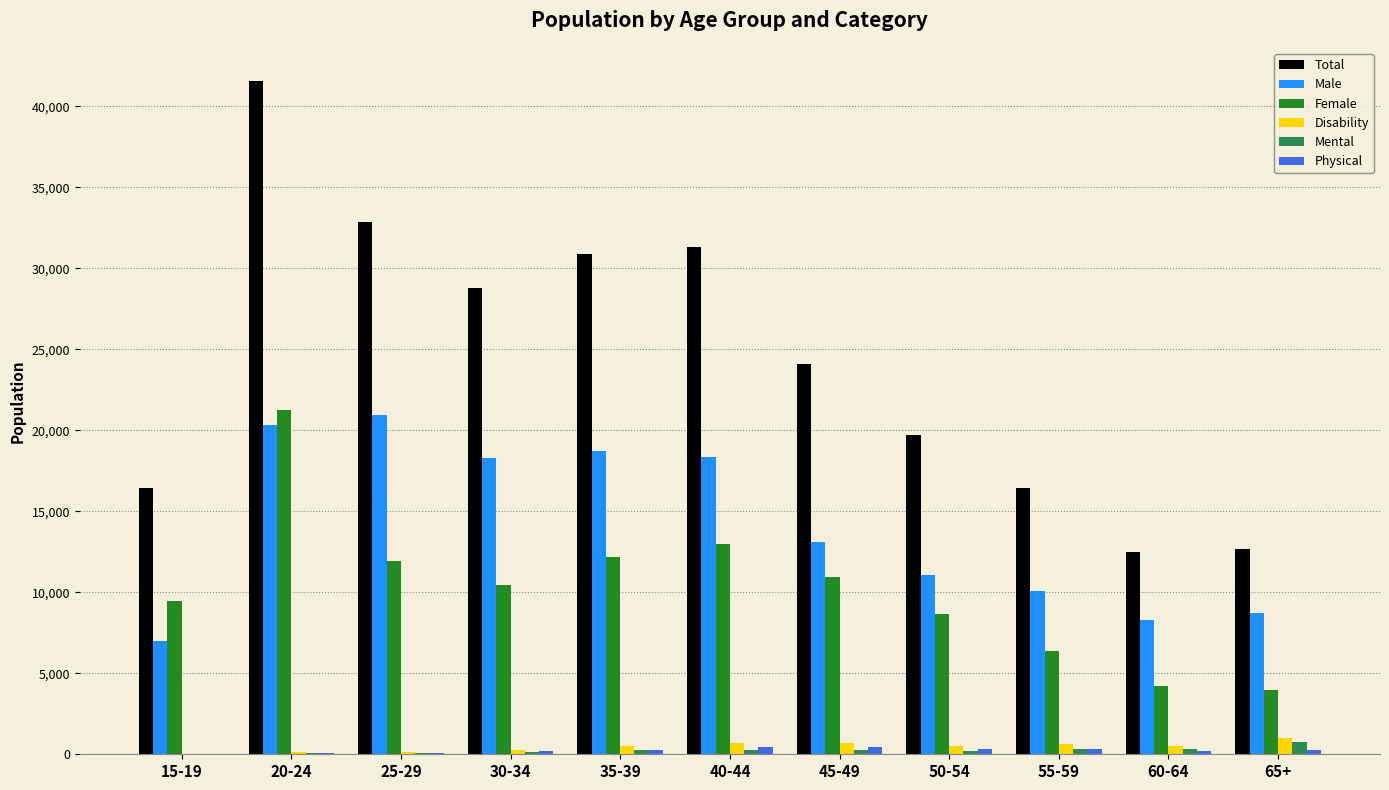

What is the maximum value shown in the chart?

41535